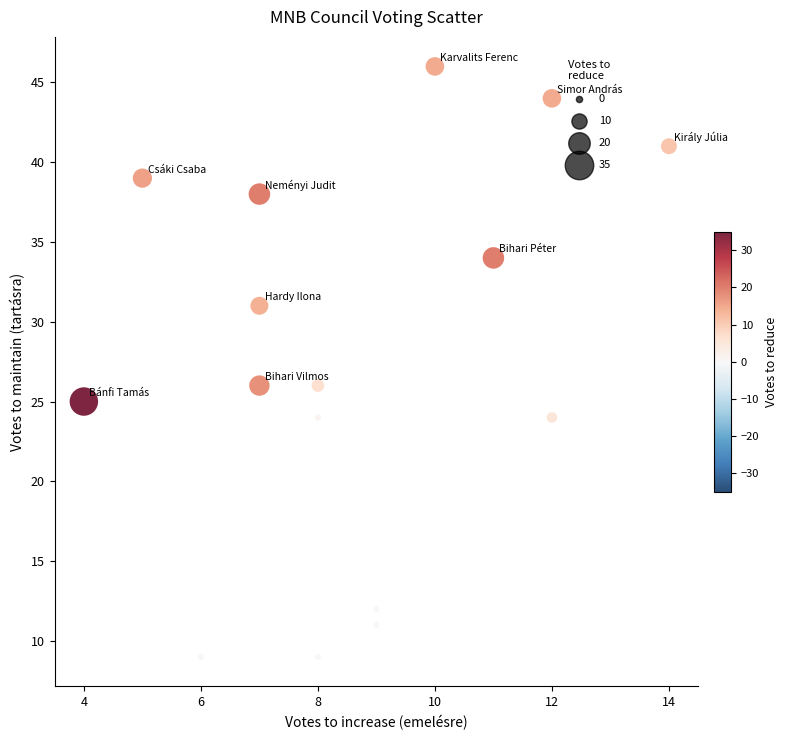

What is the range of Y values (max minus min)?

37